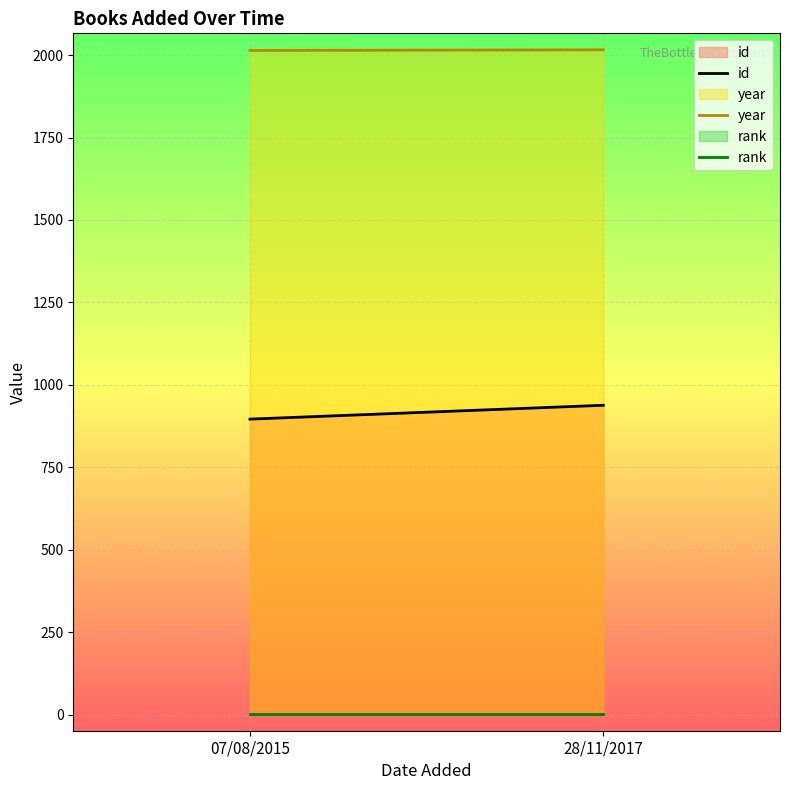

How many lines are shown in the chart?

3